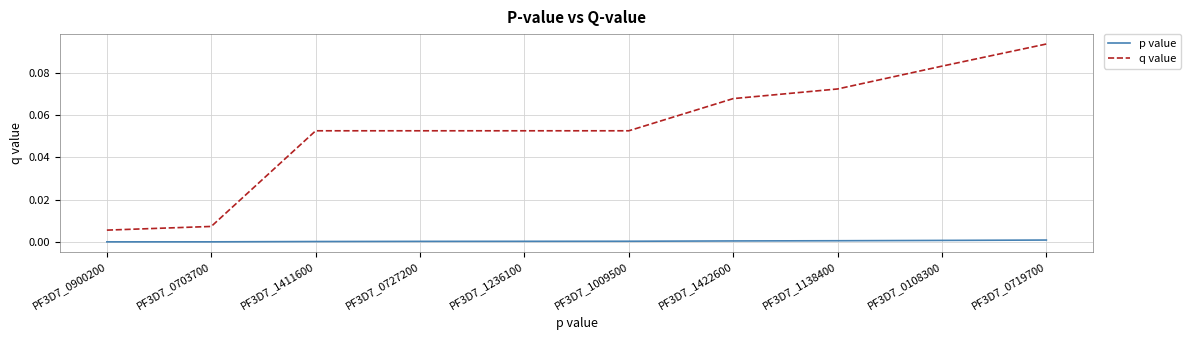

Which series has the largest range (max minus min)?

q value